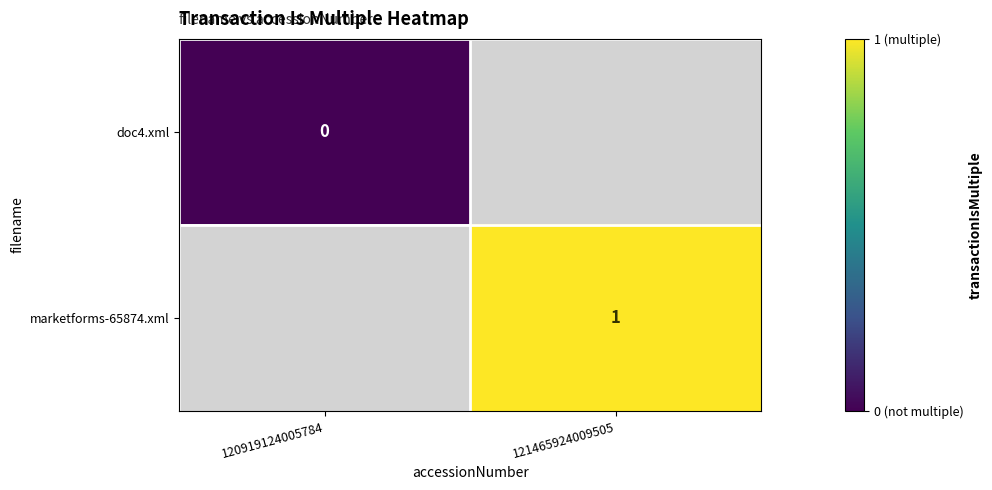

The marketforms-65874.xml series shows 1 at 121465924009505. True or false?

True